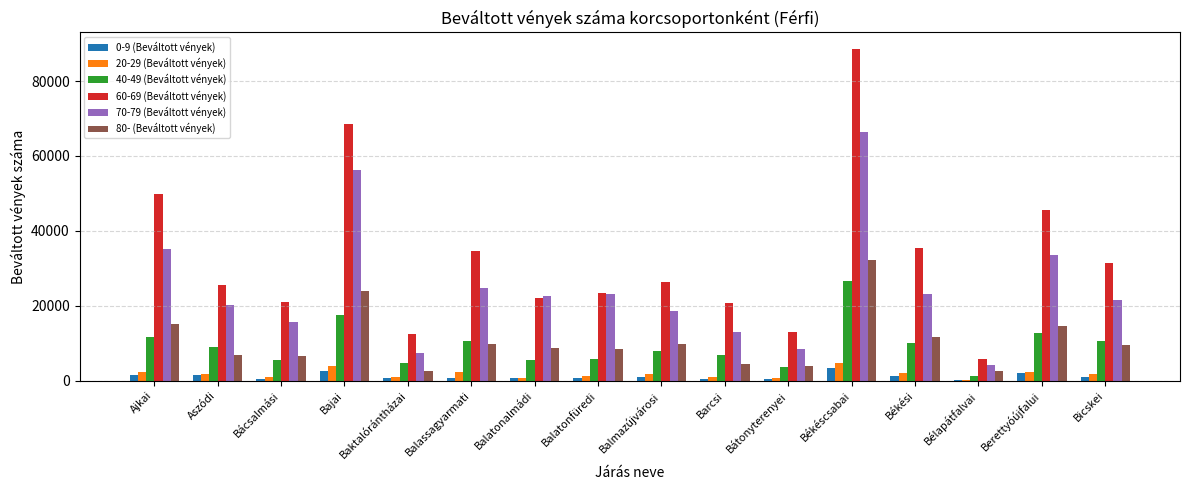

Which category has the highest value in the 60-69 (Beváltott vények) series?

Békéscsabai